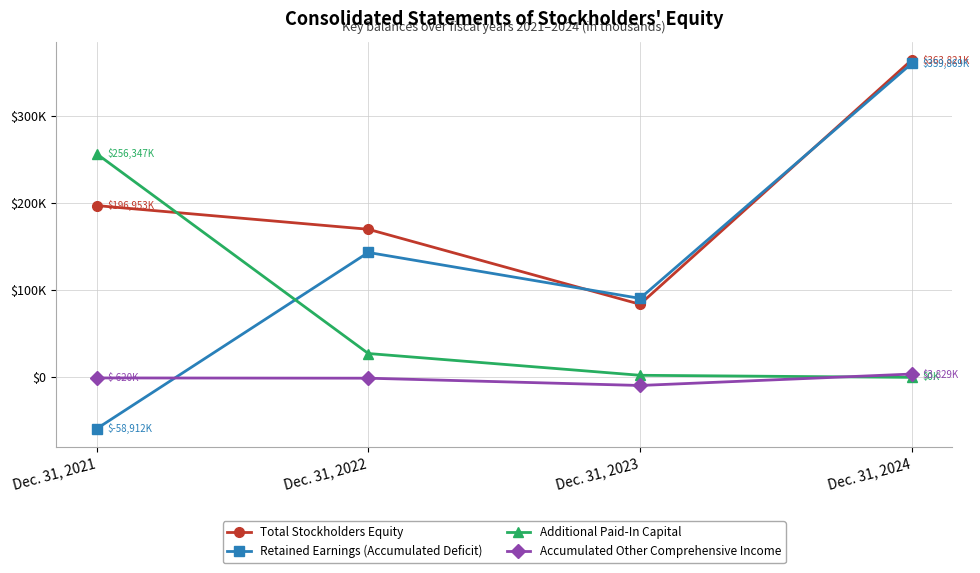

What is the spread (max minus min) of values at Dec. 31, 2022?

170720